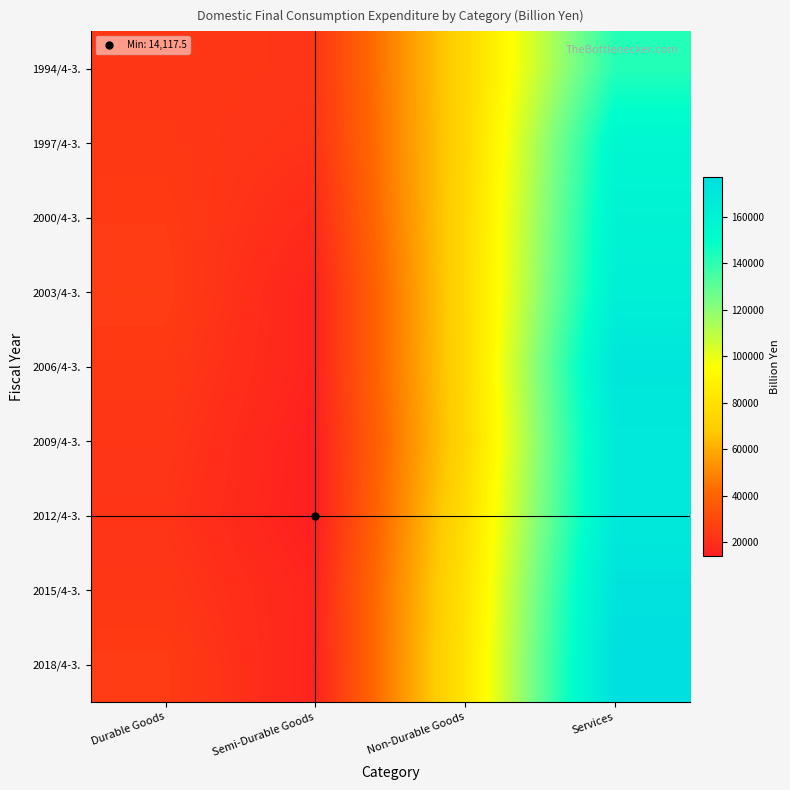

Which category has the lowest value across all series?

Semi-Durable Goods